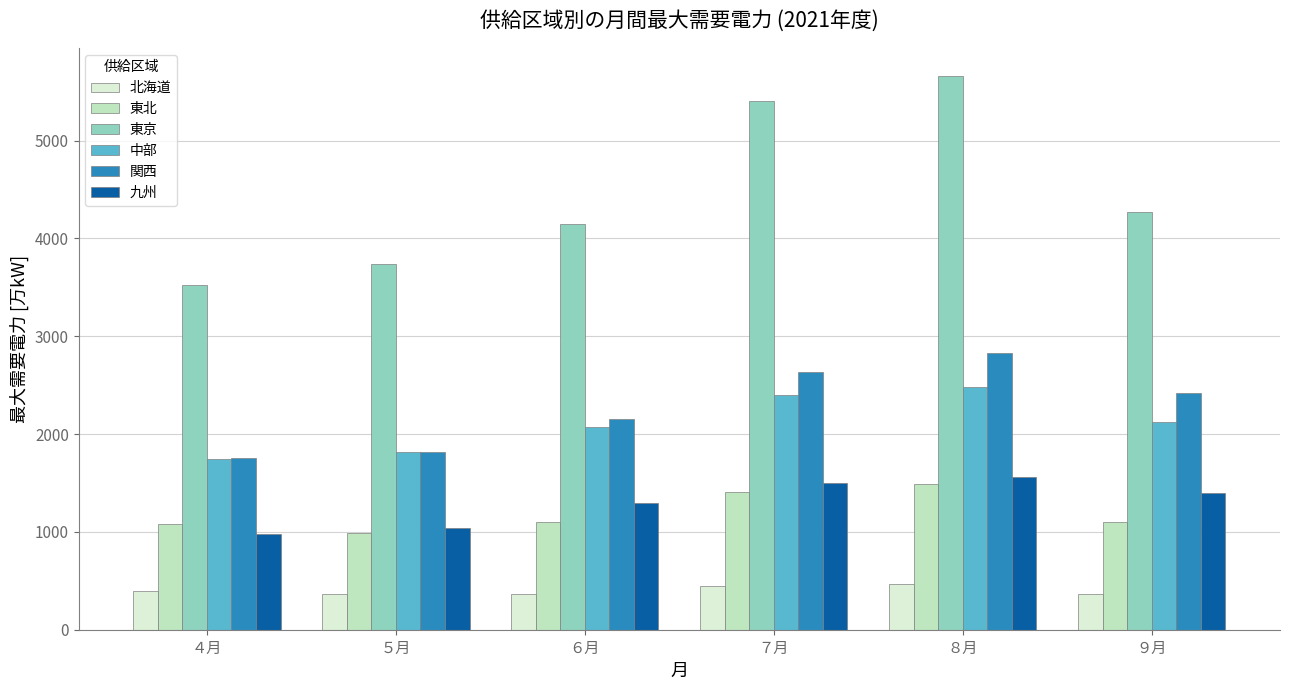

Rank the categories by 東北 value from highest to lowest.

８月, ７月, ９月, ６月, ４月, ５月